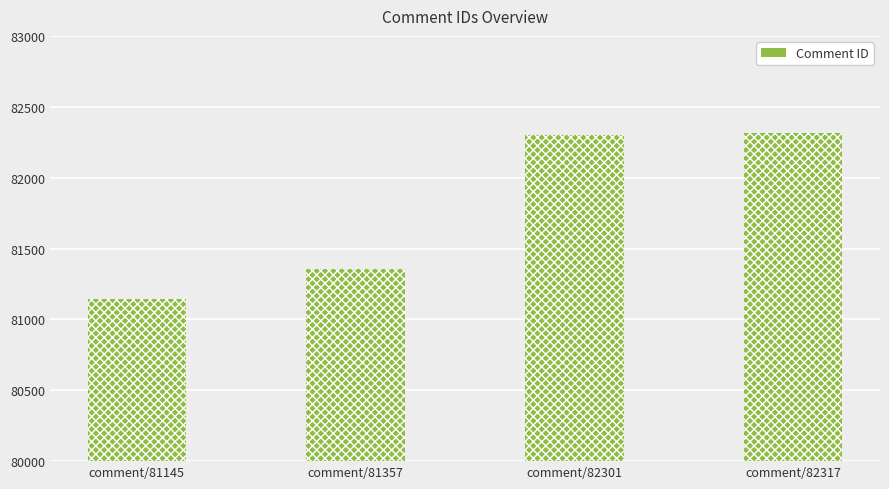

Which label corresponds to the largest value in the chart?

comment/82317